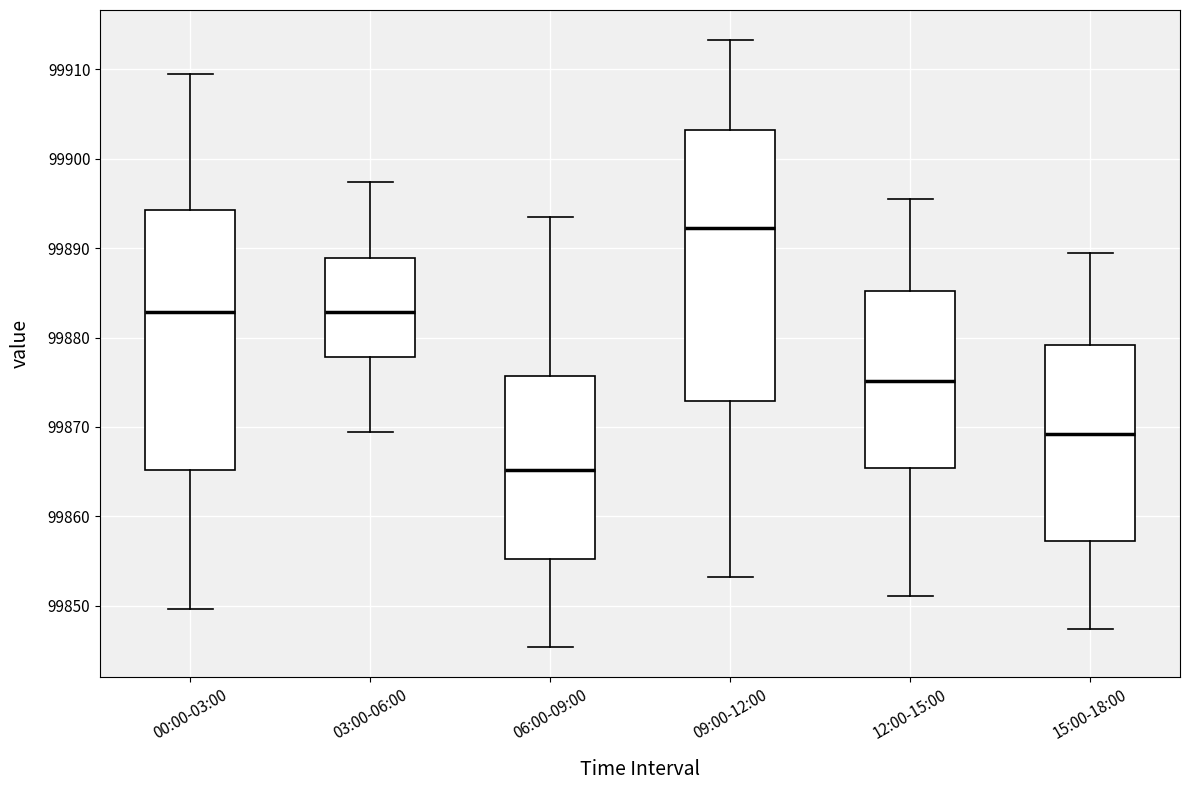

Reading left to right, read every box against the y-axis: the position of its median line, the range the box covers, and the ends of its whiskers. The values are not printed on the chart, so give them approximately, as read against the axis.

00:00-03:00: median 99883, box 99865 to 99894, whiskers 99850 to 99909
03:00-06:00: median 99883, box 99878 to 99889, whiskers 99869 to 99897
06:00-09:00: median 99865, box 99855 to 99876, whiskers 99845 to 99893
09:00-12:00: median 99892, box 99873 to 99903, whiskers 99853 to 99913
12:00-15:00: median 99875, box 99865 to 99885, whiskers 99851 to 99895
15:00-18:00: median 99869, box 99857 to 99879, whiskers 99847 to 99889